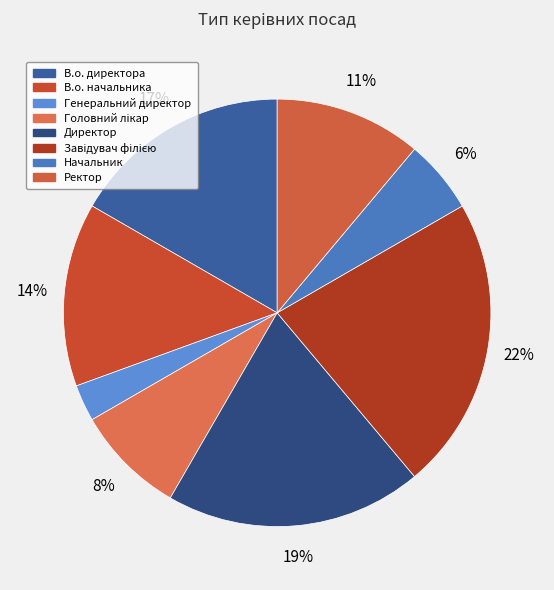

Does any single category account for the majority?

No